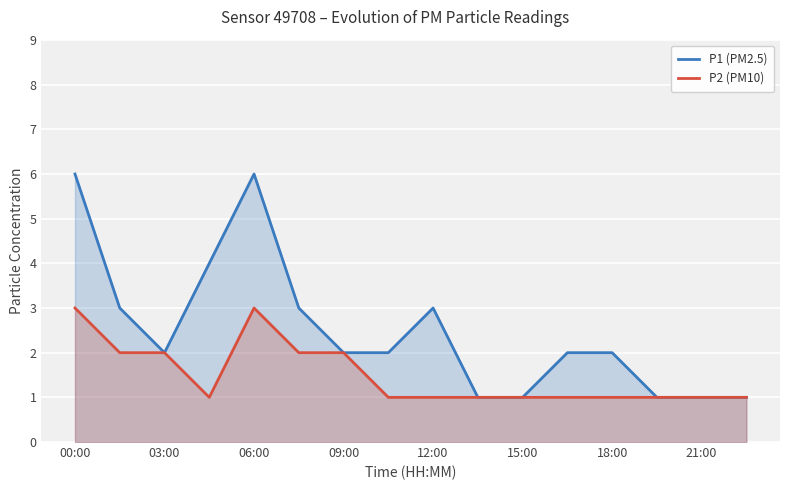

Rank the series by their average value, from highest to lowest.

P1 (PM2.5), P2 (PM10)